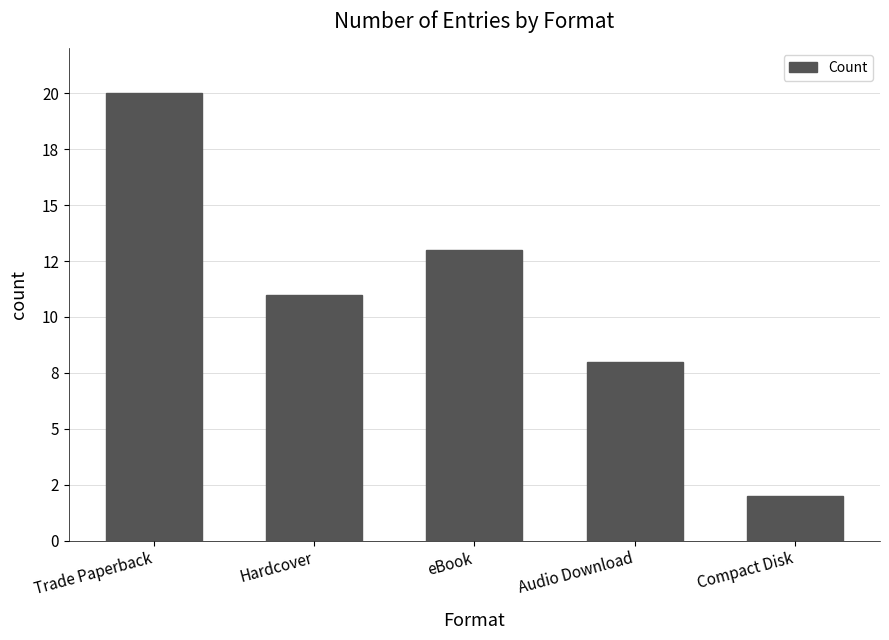

What is the label of the 5th bar from the left?

Compact Disk